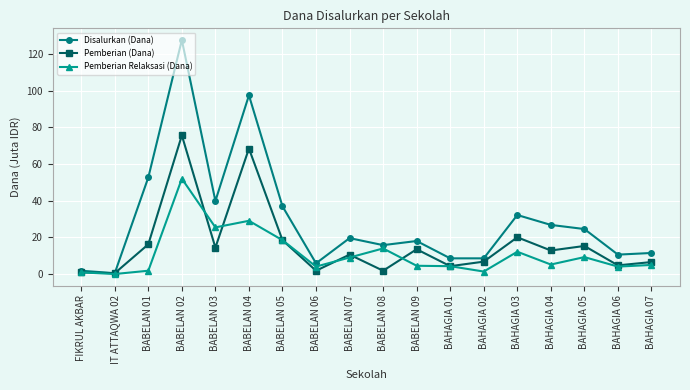

At how many categories does at least one series exceed 74?

2